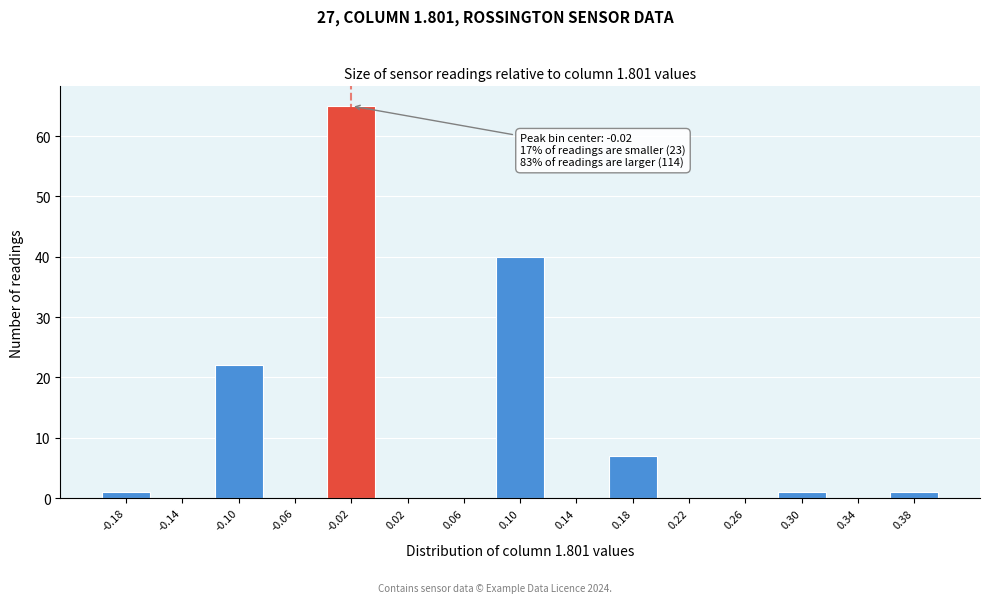

Reading left to right, list all the values displayed in this chart.

-0.18=1	-0.14=0	-0.10=22	-0.06=0	-0.02=65	0.02=0	0.06=0	0.10=40	0.14=0	0.18=7	0.22=0	0.26=0	0.30=1	0.34=0	0.38=1